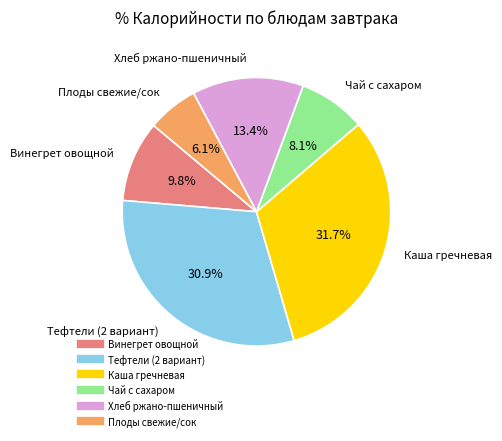

True or false: Каша гречневая accounts for 26% of the total.

False